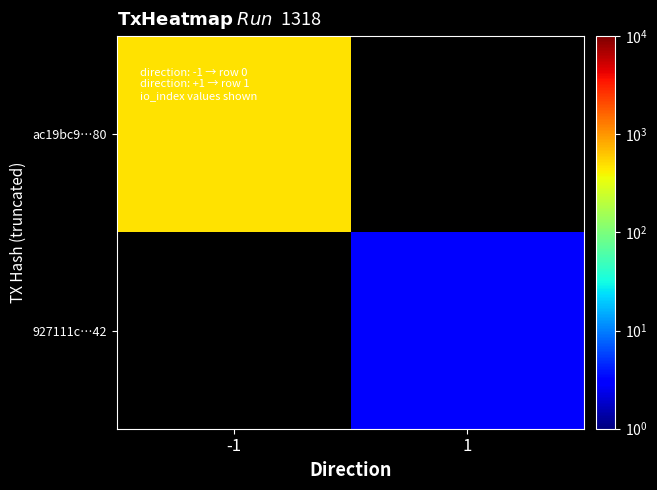

Rank the series at 1 from highest to lowest value.

ac19bc9…80, 927111c…42